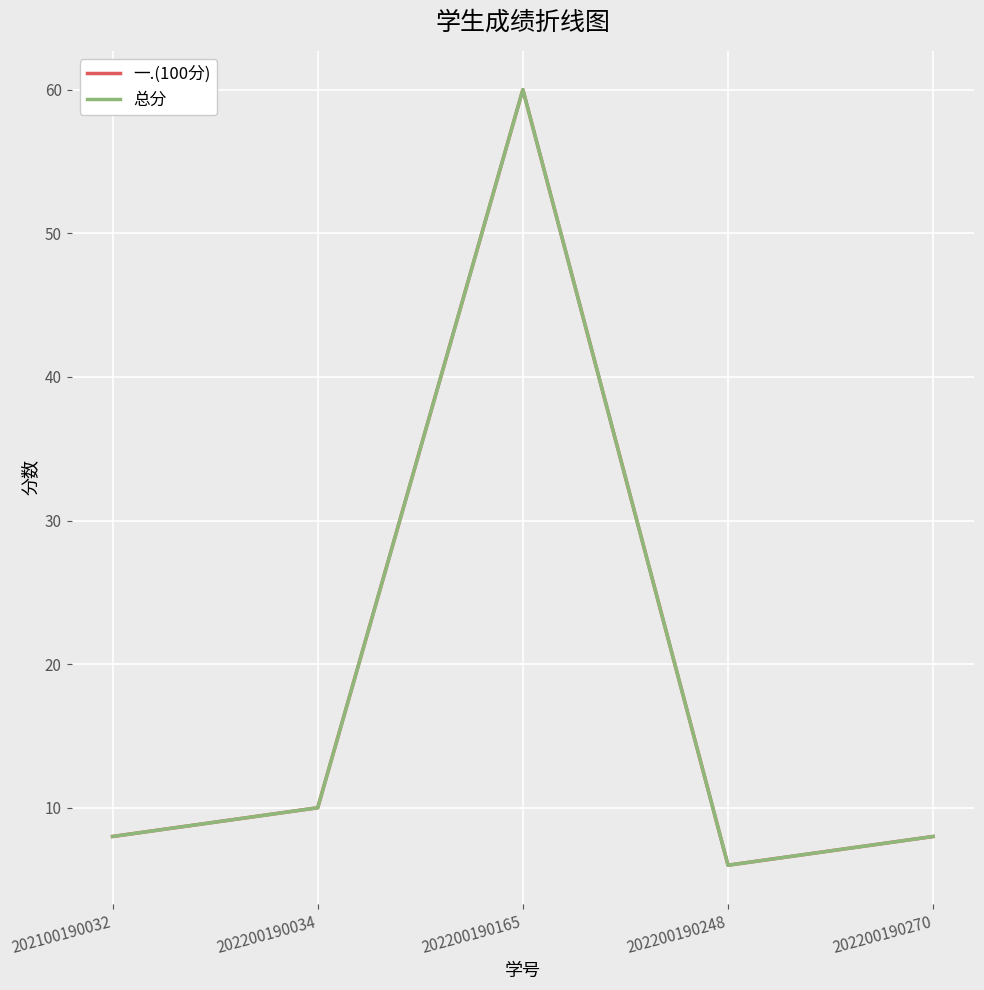

What is the difference between the maximum and minimum values in the 总分 series?

54